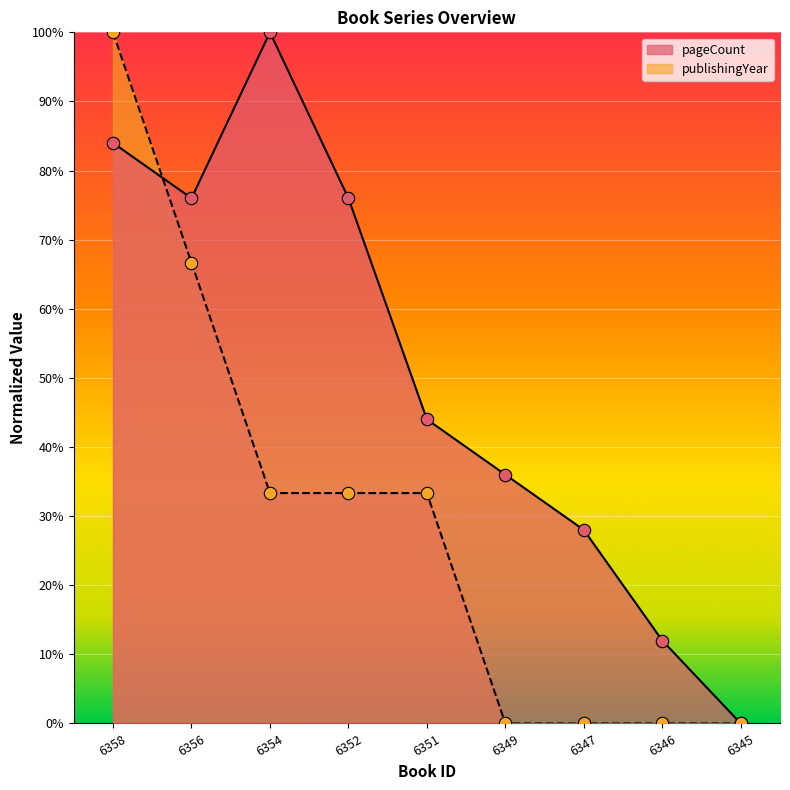

What are all the series names shown in the legend?

pageCount, publishingYear